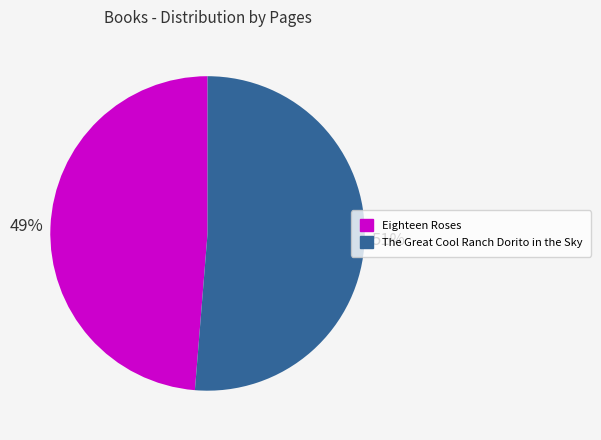

Is the sum of The Great Cool Ranch Dorito in the Sky and Eighteen Roses greater than half?

Yes